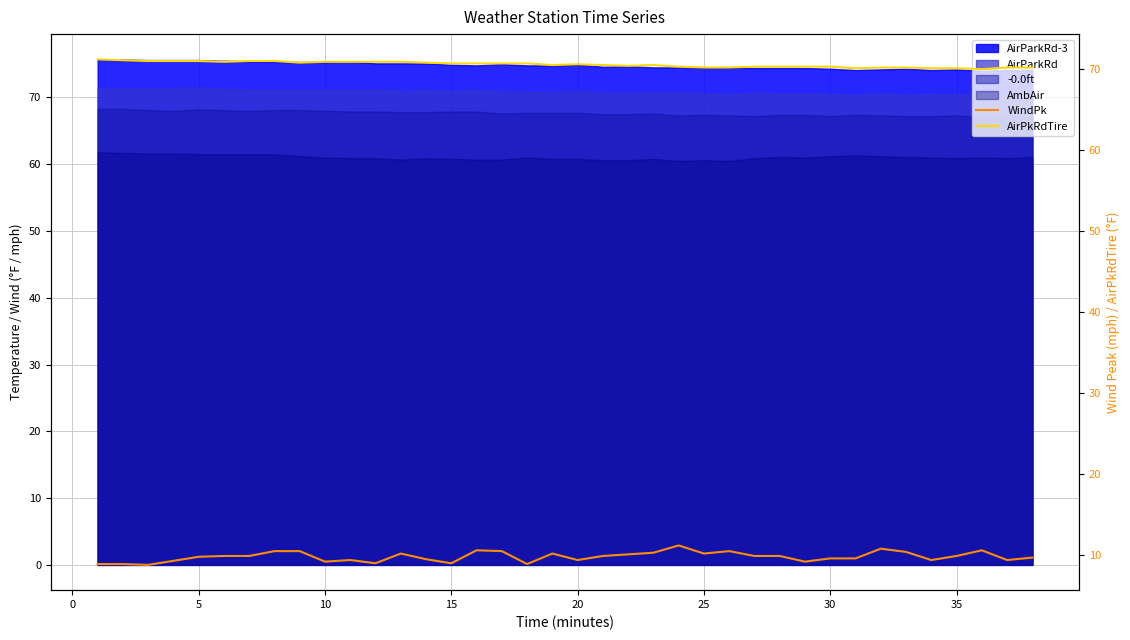

Which series has the widest spread of values?

WindPk